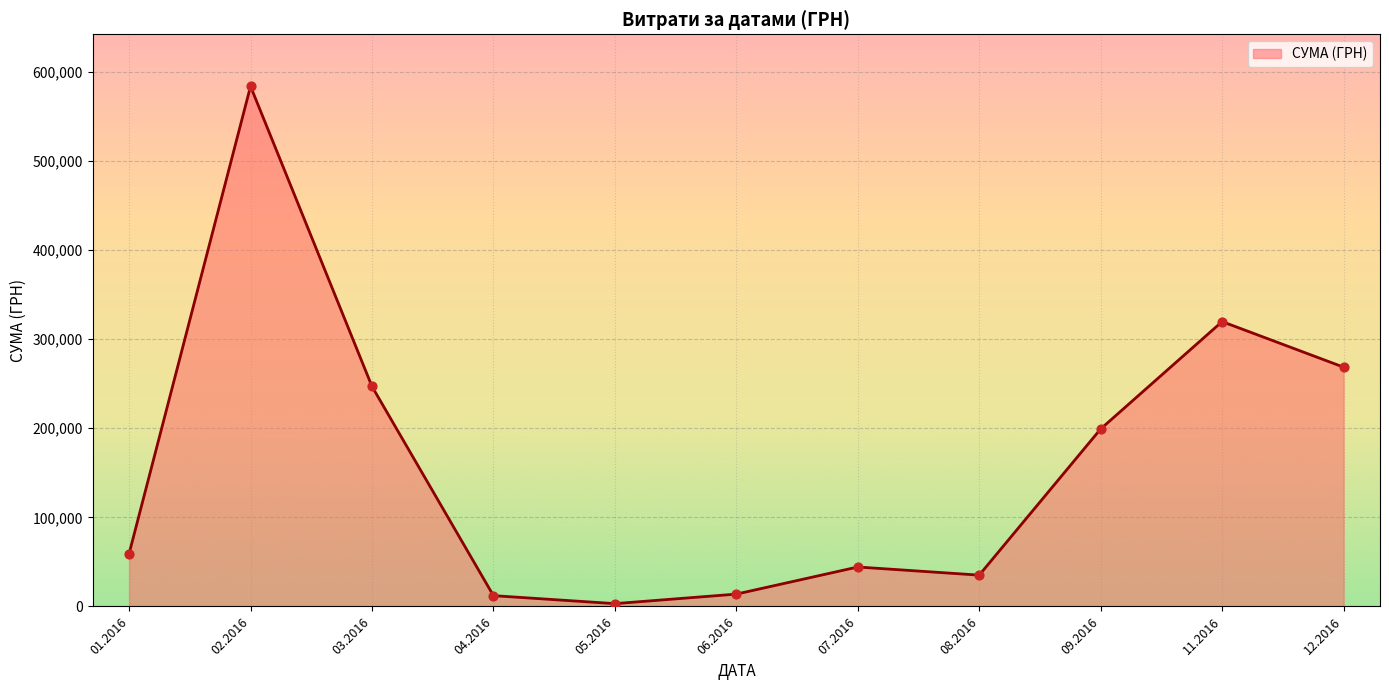

Which has a higher value, 11.2016 or 06.2016?

11.2016